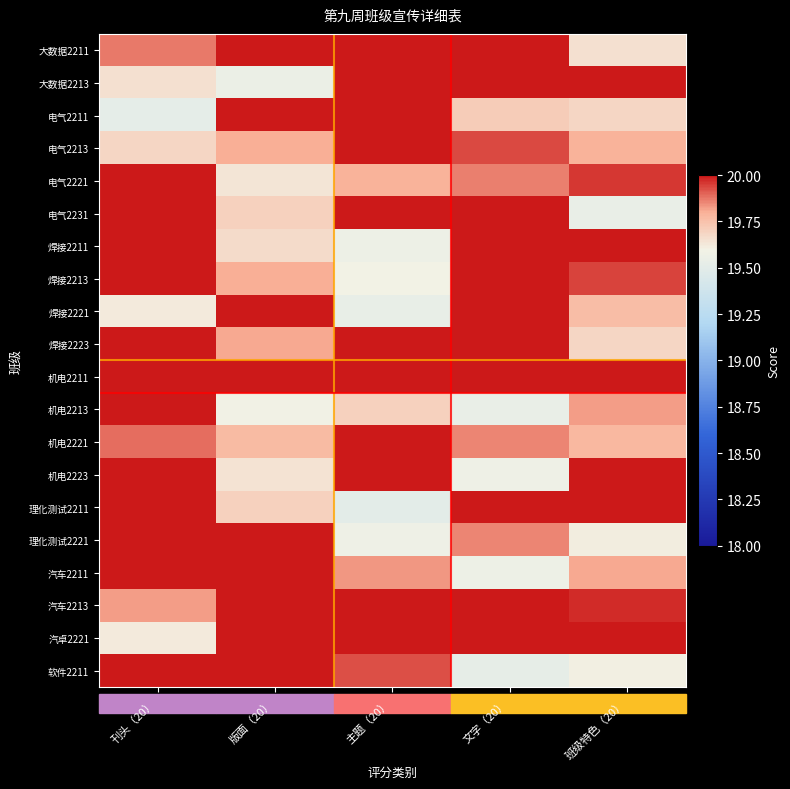

What is the minimum value shown in the chart?

19.5